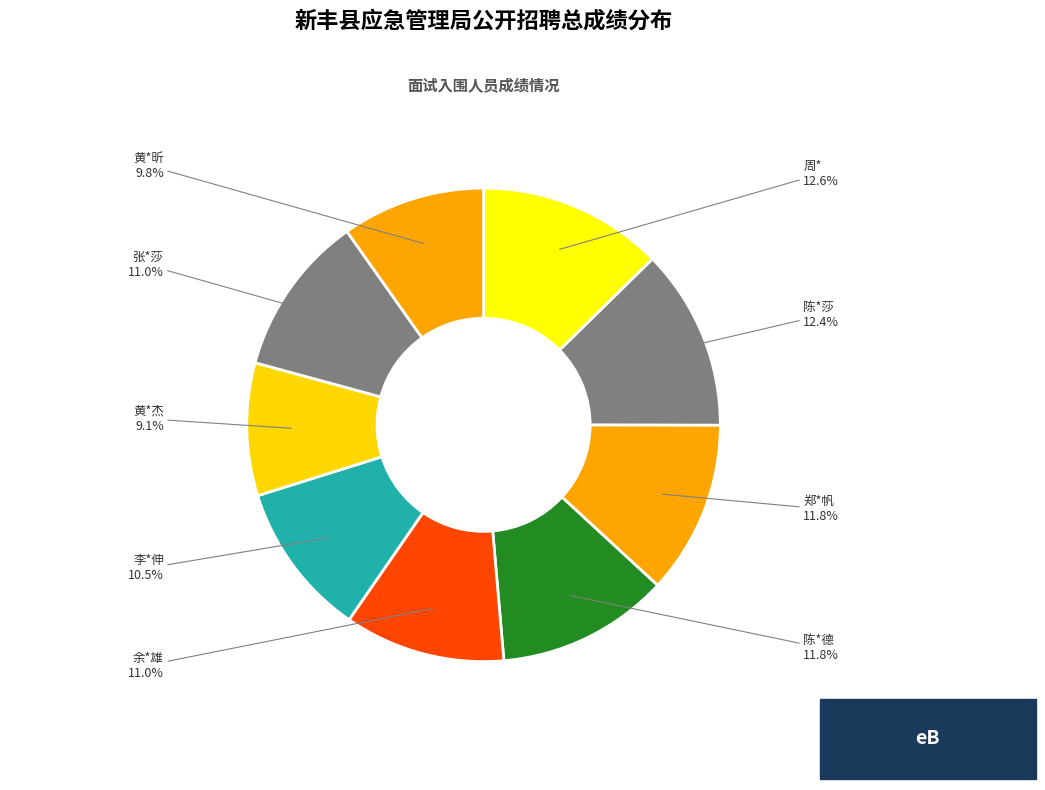

Rank the categories by value from lowest to highest.

黄*杰, 黄*昕, 李*伸, 余*雄, 张*莎, 陈*德, 郑*帆, 陈*莎, 周*